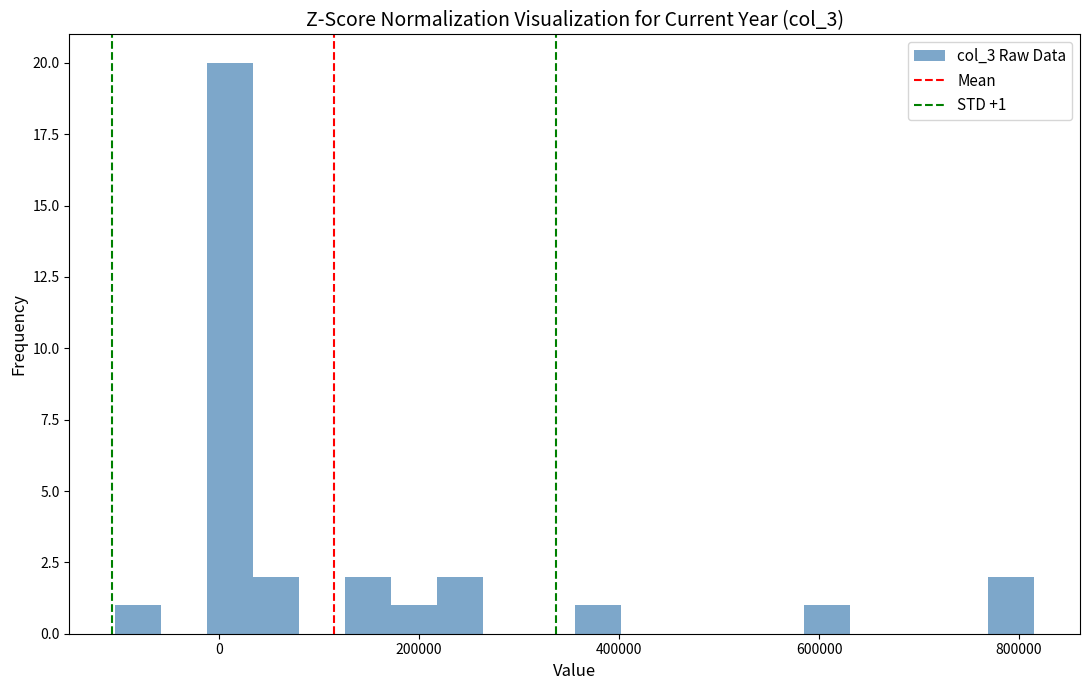

Around what value on the x-axis is the tallest bar? Give the approximate position of its centre, as read against the axis.

20000